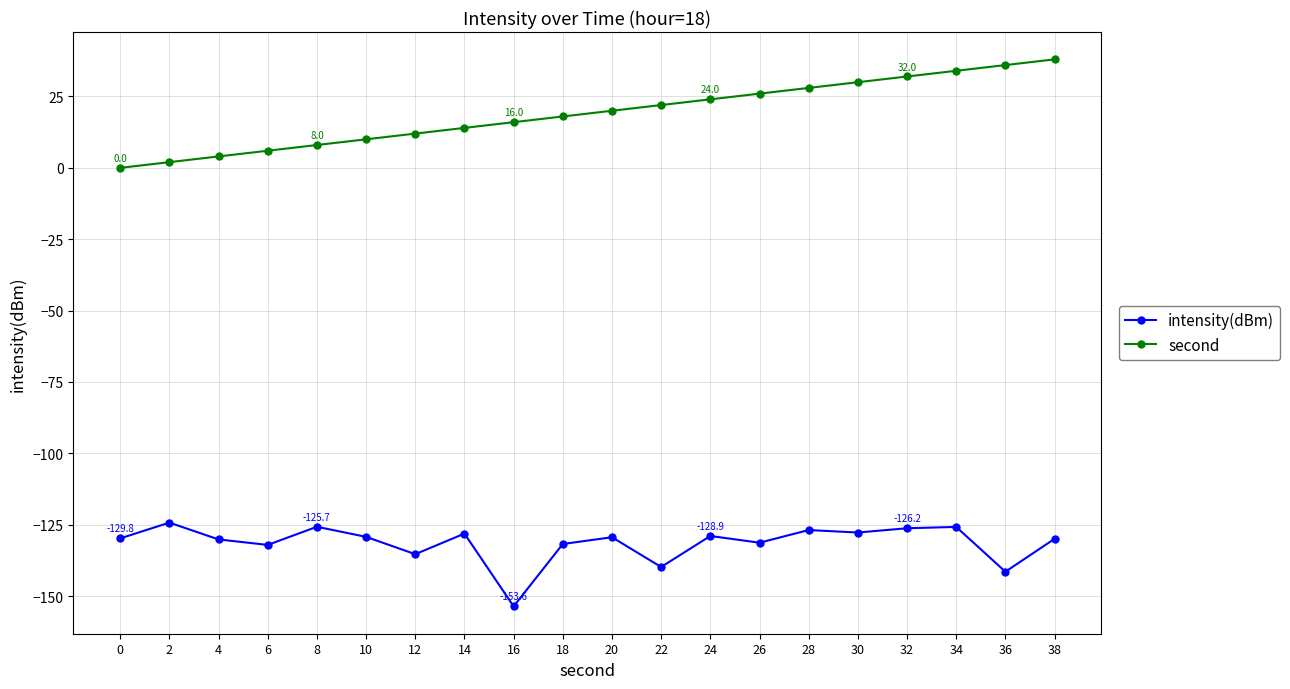

Is this an area chart (filled region under the line)?

No